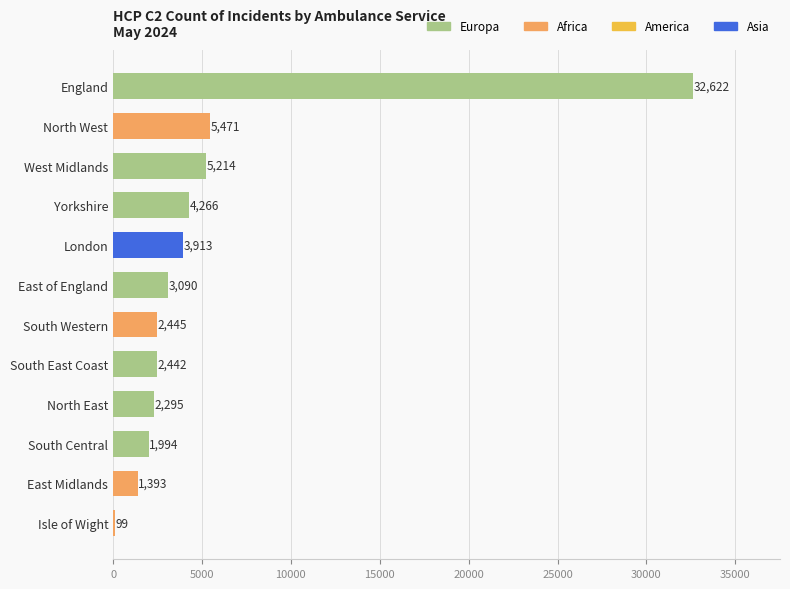

Reading bottom to top, transcribe all the data shown in this chart.

Isle of Wight=99	East Midlands=1393	South Central=1994	North East=2295	South East Coast=2442	South Western=2445	East of England=3090	London=3913	Yorkshire=4266	West Midlands=5214	North West=5471	England=32622